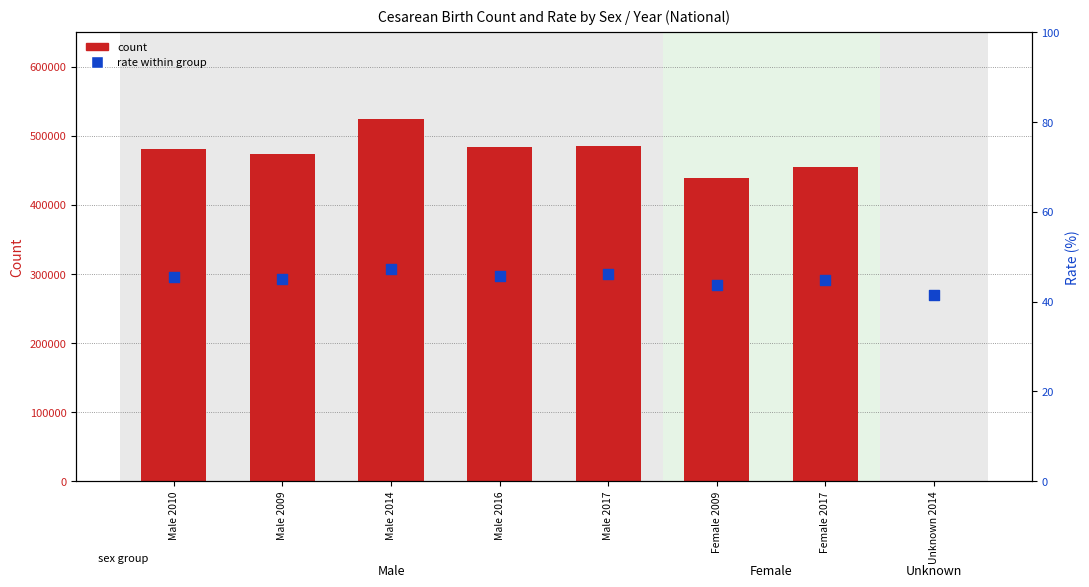

At how many categories does at least one series exceed 324440?

7